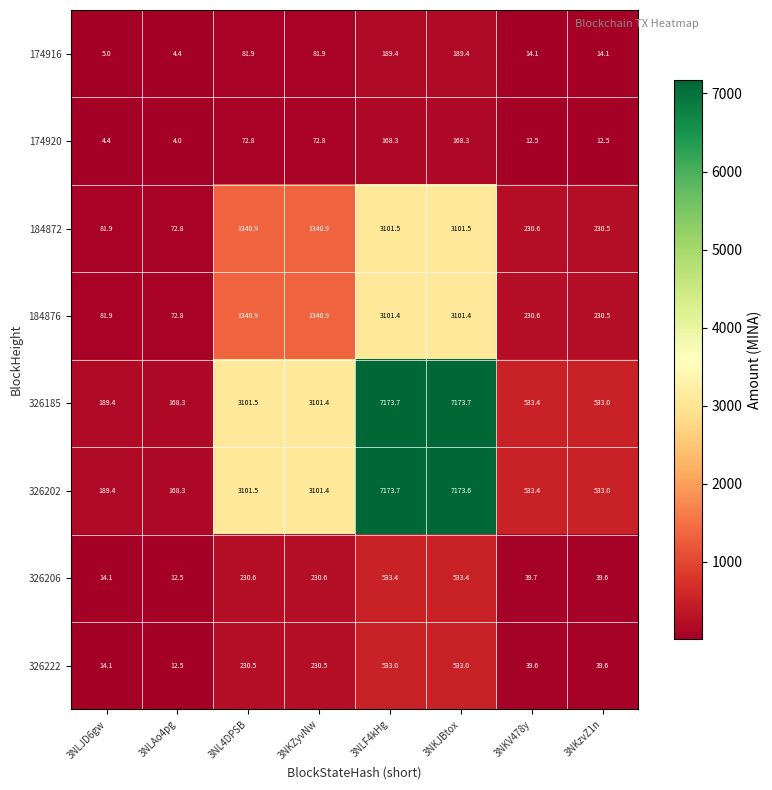

Between 3NLAo4pg and 3NKJBtox, which series saw the biggest shift?

326185